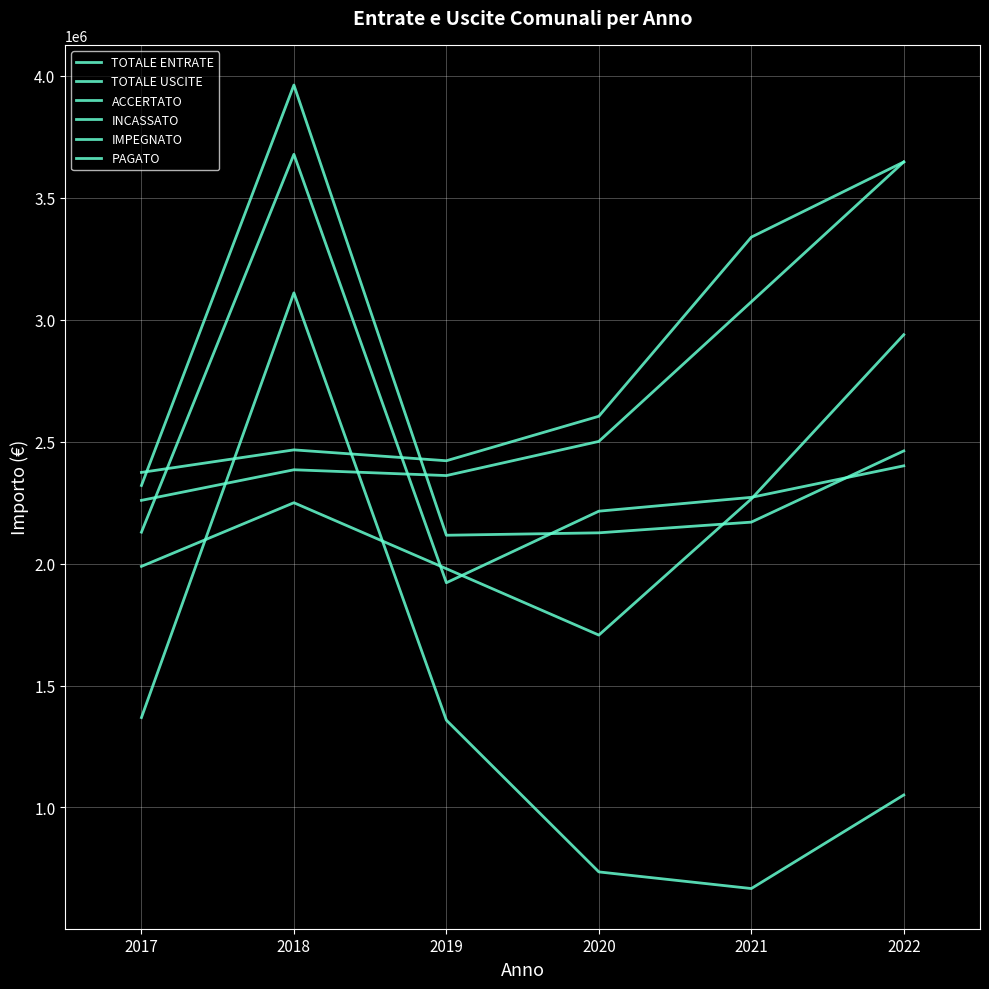

What is the lowest value of the PAGATO series?

1706914.2